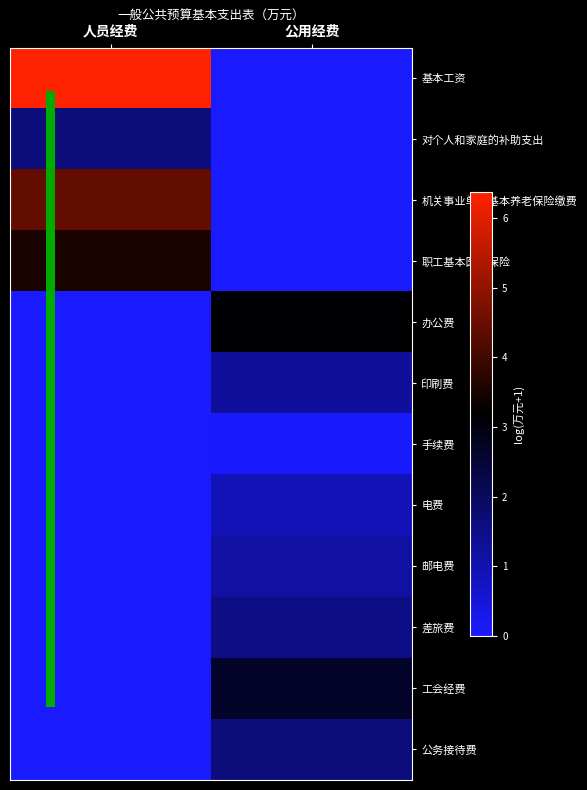

At how many categories does at least one series exceed 1?

2